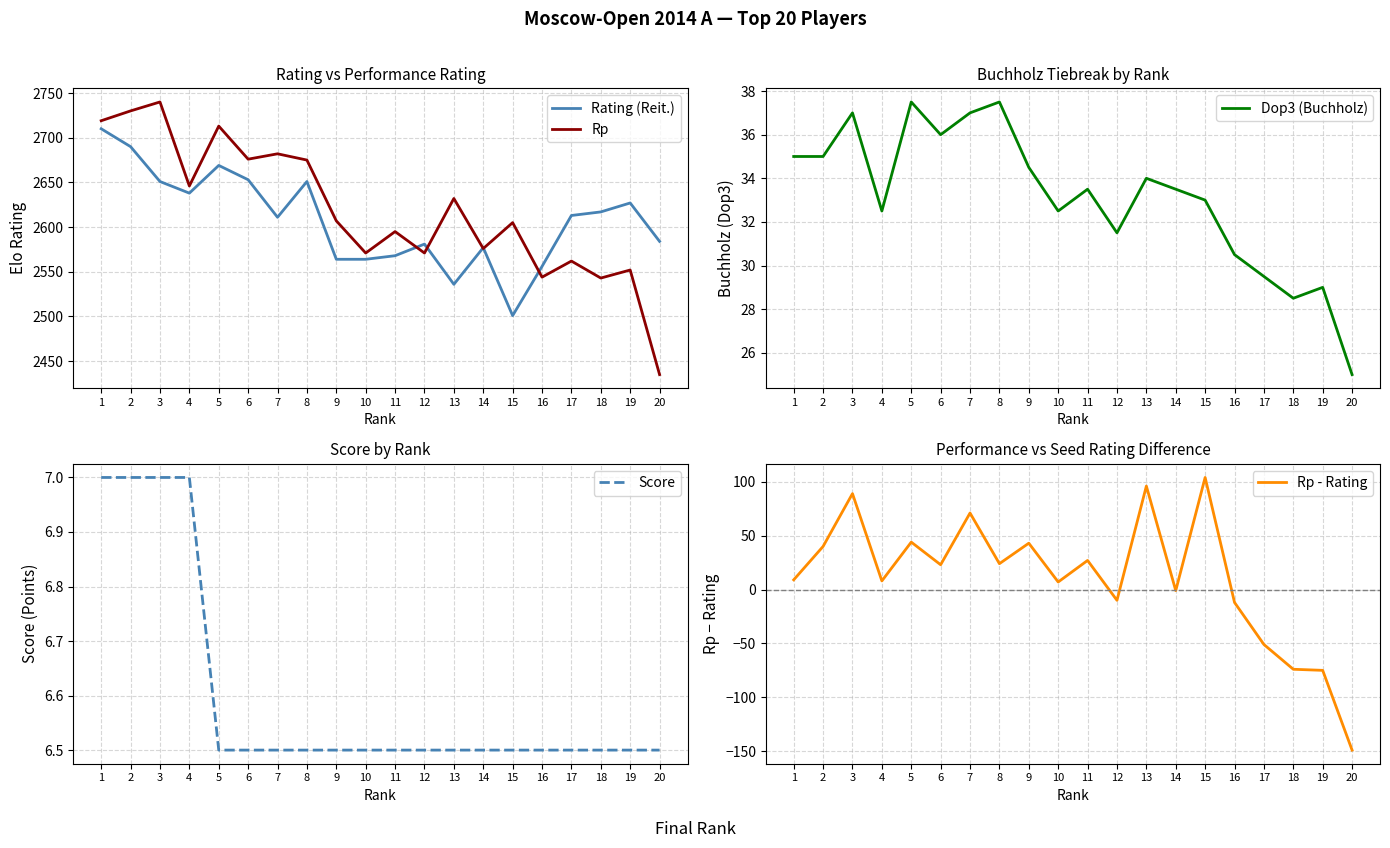

What value does the Dop3 (Buchholz) series have at 20?

25.0